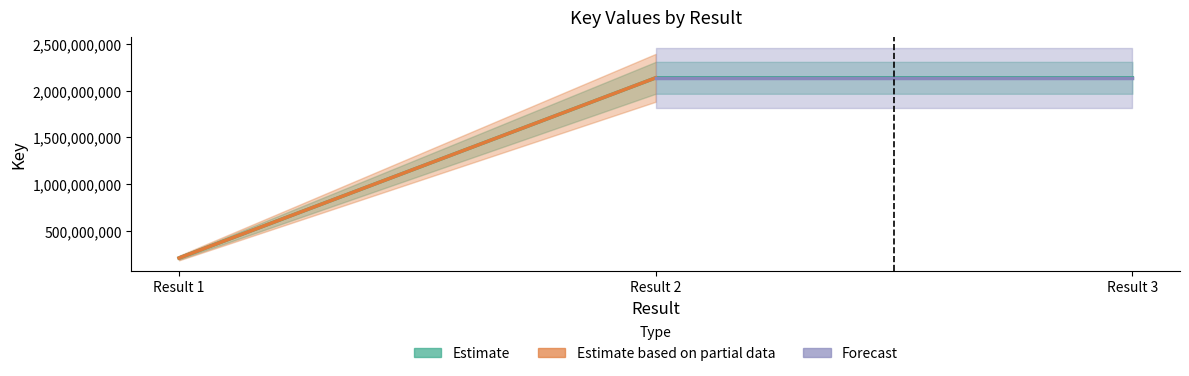

Rank the categories by value from lowest to highest.

Result 1, Result 3, Result 2